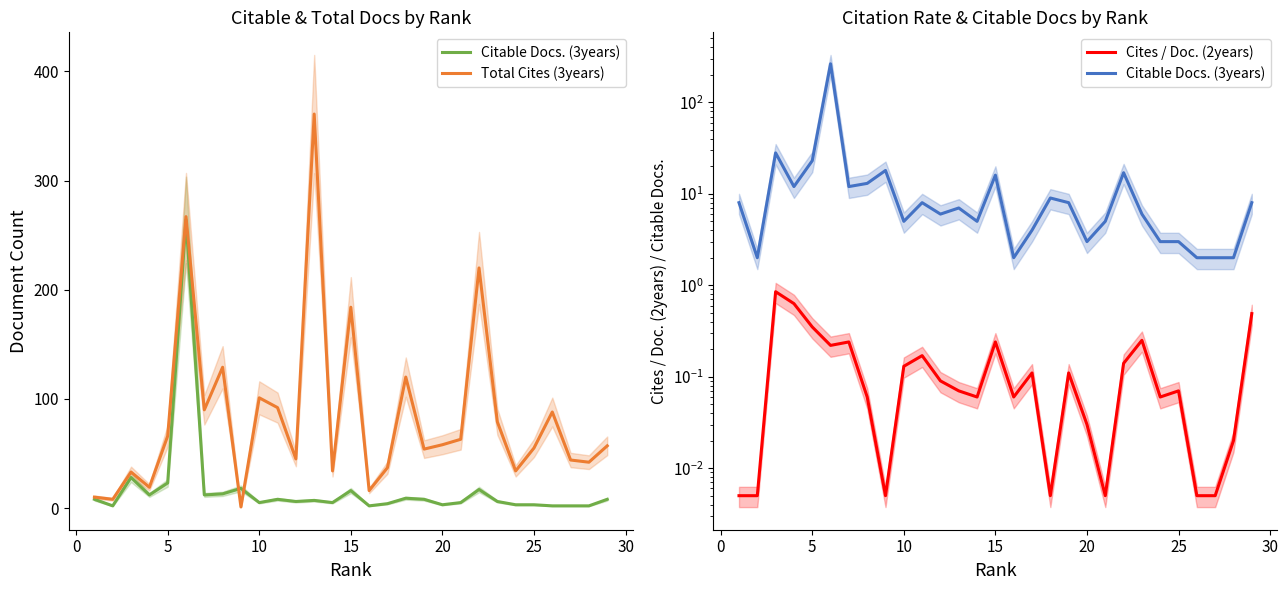

Which series has the largest total across all categories?

Total Cites (3years)